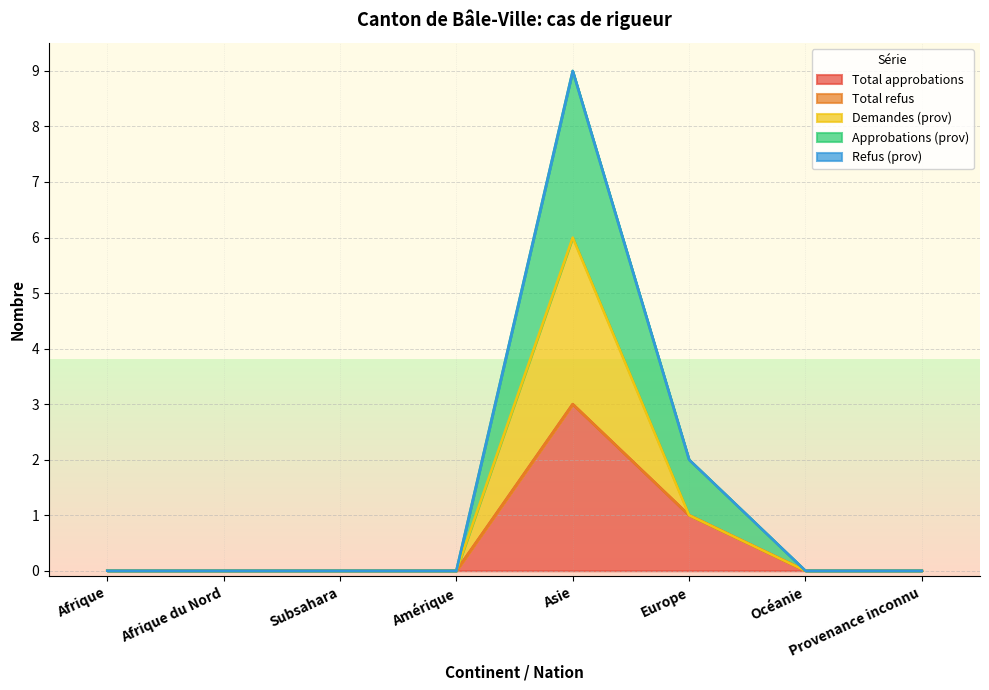

How many lines are shown in the chart?

5